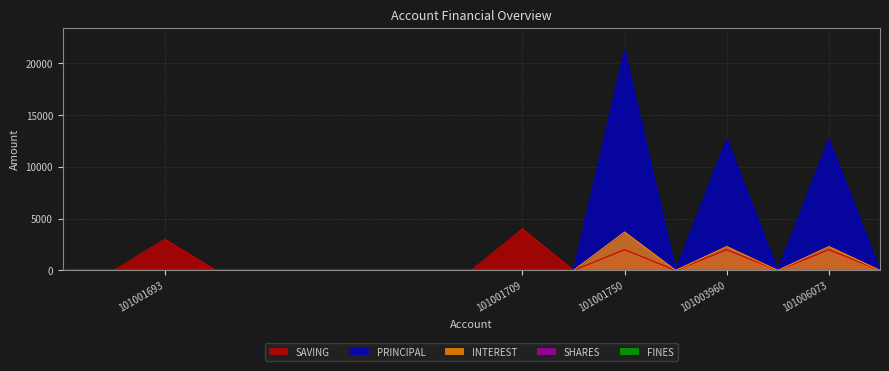

Is it true that INTEREST equals 2300 at 101003960?

True